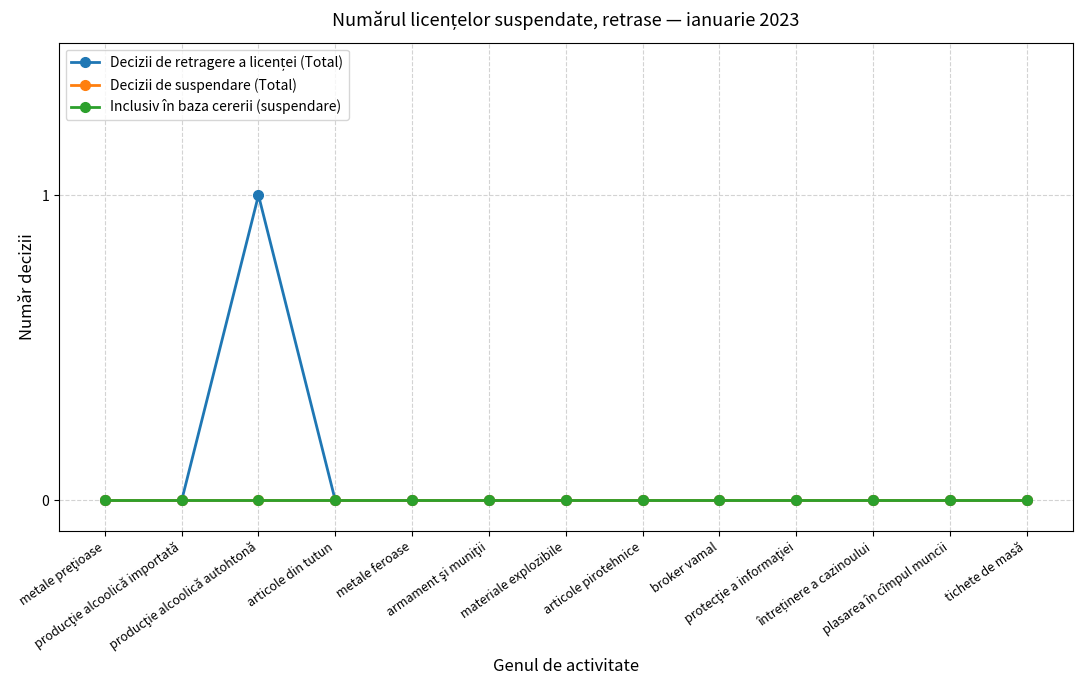

What is the greatest value displayed?

1